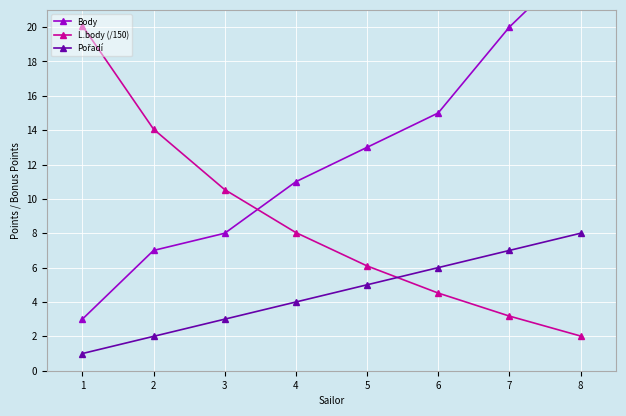

True or false: Pořadí and Body cross at least once.

False